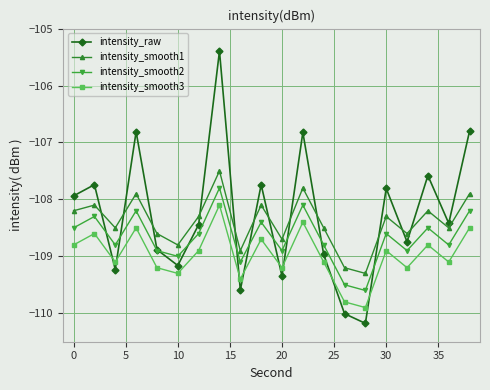

Rank the series by their average value, from lowest to highest.

intensity_smooth3, intensity_smooth2, intensity_smooth1, intensity_raw